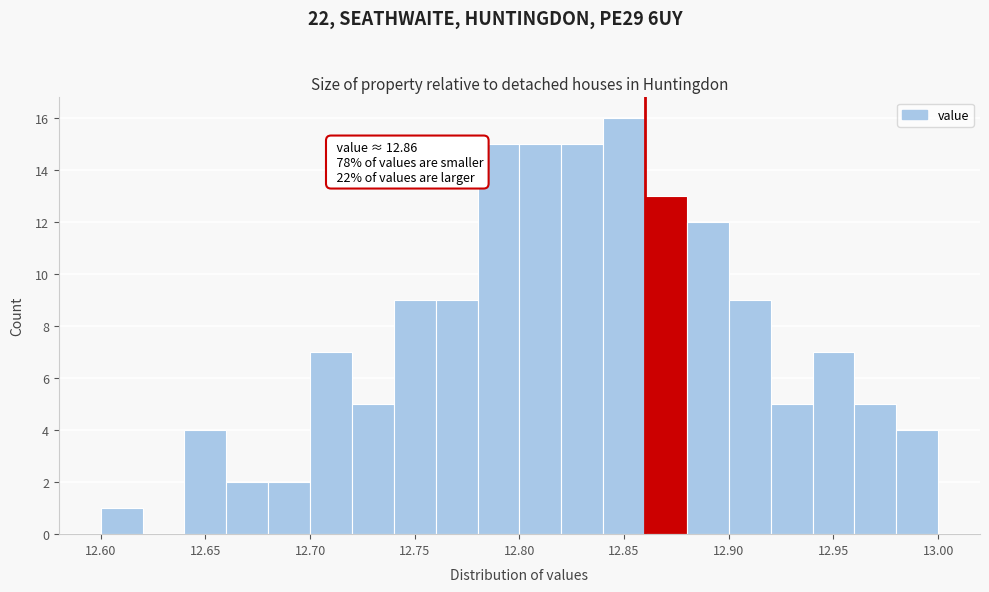

Which range on the x-axis has the tallest bar?

12.84 to 12.86